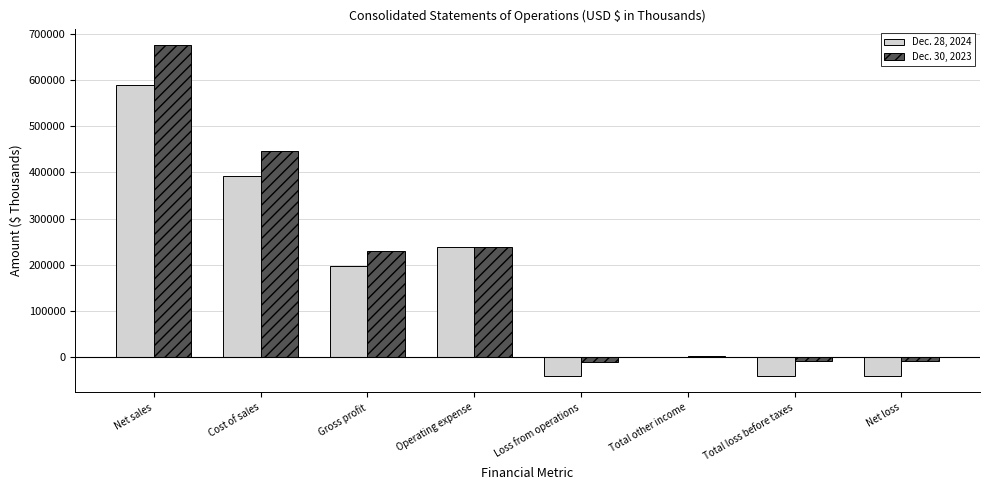

What is the spread (max minus min) of values at Total loss before taxes?

32256